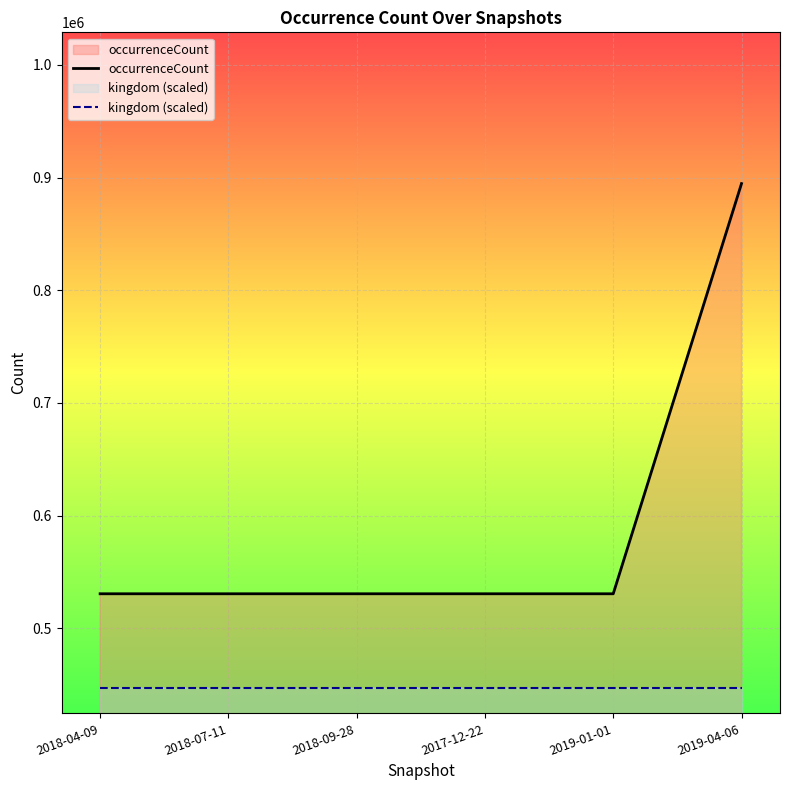

What is the approximate value of occurrenceCount at 2017-12-22?

530695